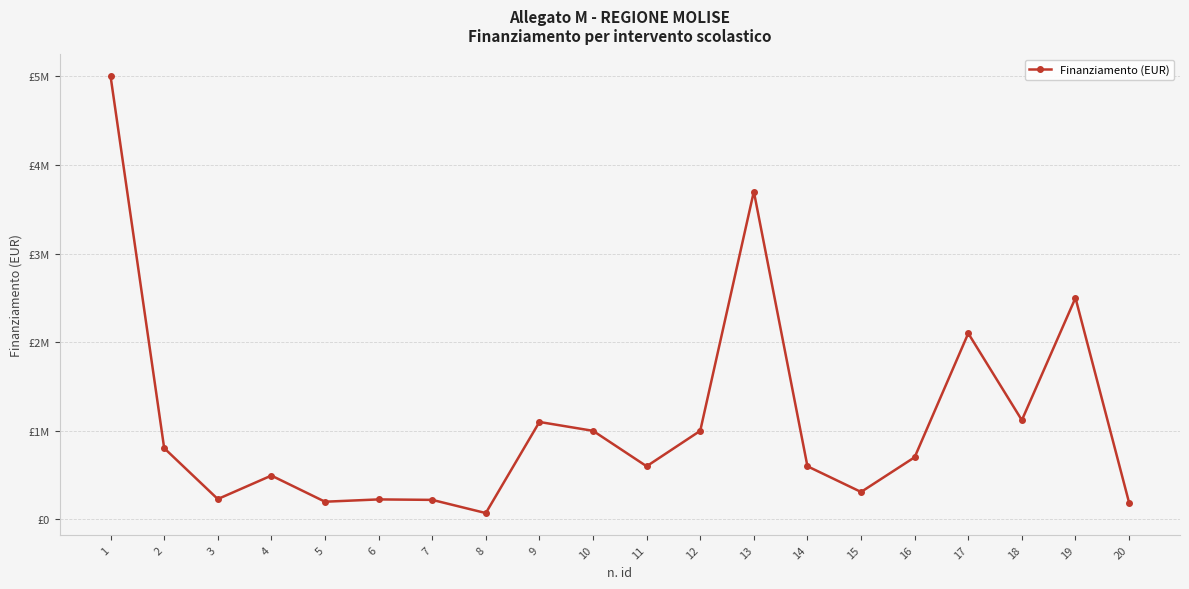

Rank the categories by value from highest to lowest.

1, 13, 19, 17, 18, 9, 10, 12, 2, 16, 11, 14, 4, 15, 3, 6, 7, 5, 20, 8